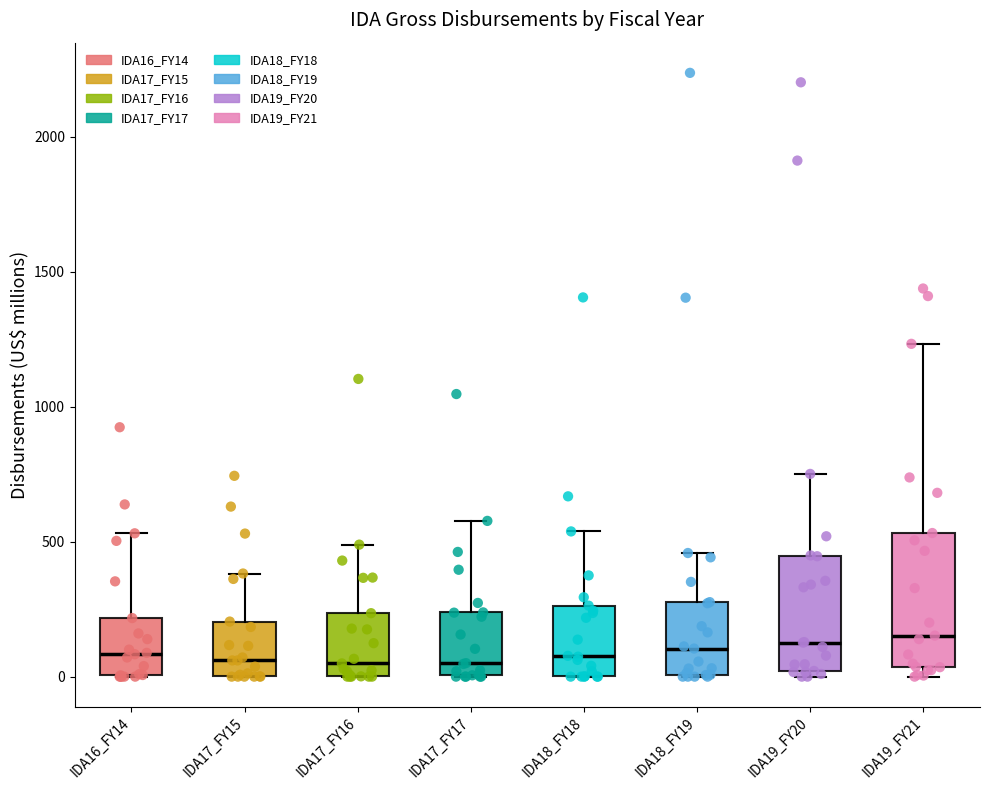

Reading left to right, read every box against the y-axis: the position of its median line, the range the box covers, and the ends of its whiskers. The values are not printed on the chart, so give them approximately, as read against the axis.

IDA16_FY14: median 100, box 0 to 200, whiskers 0 to 550
IDA17_FY15: median 50, box 0 to 200, whiskers 0 to 400
IDA17_FY16: median 50, box 0 to 250, whiskers 0 to 500
IDA17_FY17: median 50, box 0 to 250, whiskers 0 to 600
IDA18_FY18: median 100, box 0 to 250, whiskers 0 to 550
IDA18_FY19: median 100, box 0 to 300, whiskers 0 to 450
IDA19_FY20: median 150, box 0 to 450, whiskers 0 (just below the box's lower edge) to 750
IDA19_FY21: median 150, box 50 to 550, whiskers 0 to 1250